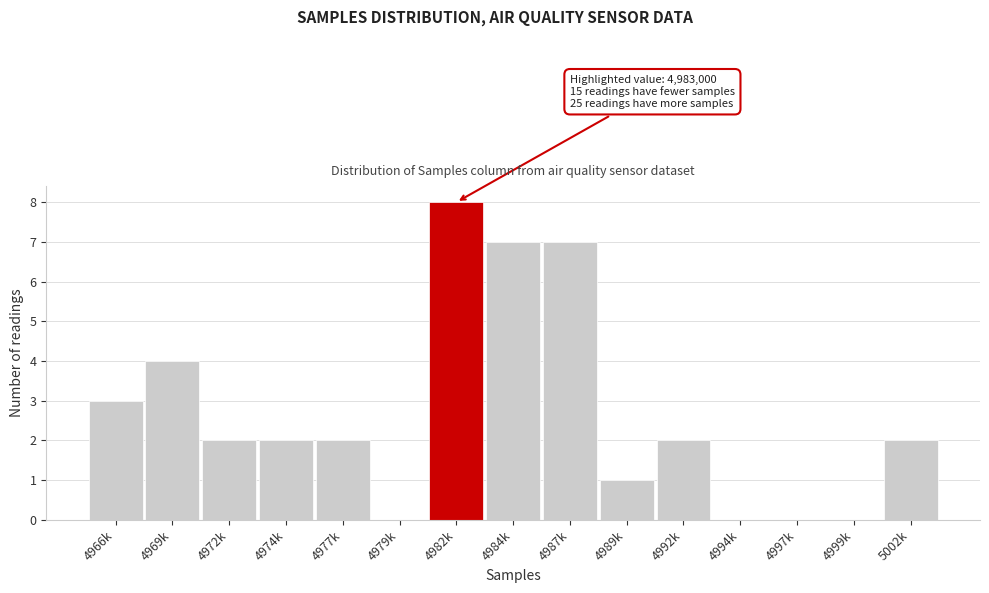

Reading right to left, transcribe all the data shown in this chart.

5002k=2	4999k=0	4997k=0	4994k=0	4992k=2	4989k=1	4987k=7	4984k=7	4982k=8	4979k=0	4977k=2	4974k=2	4972k=2	4969k=4	4966k=3